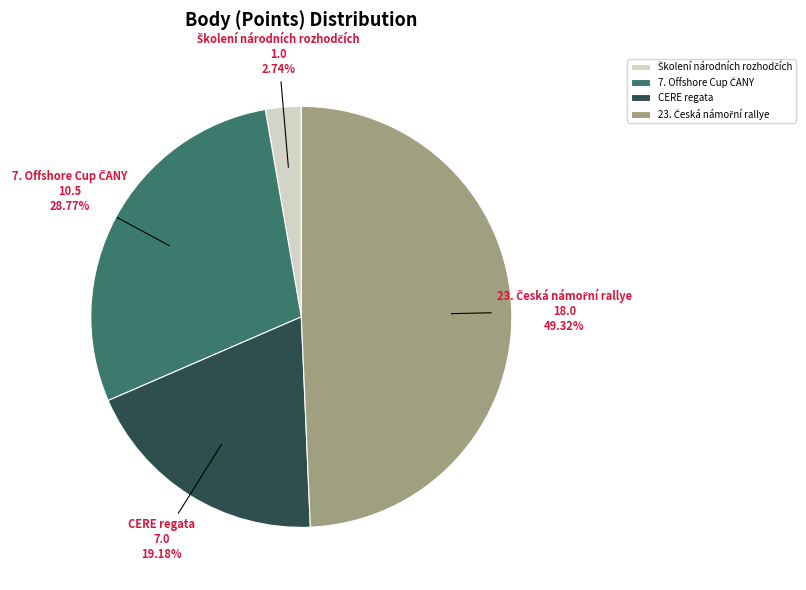

Does any single category account for the majority?

No